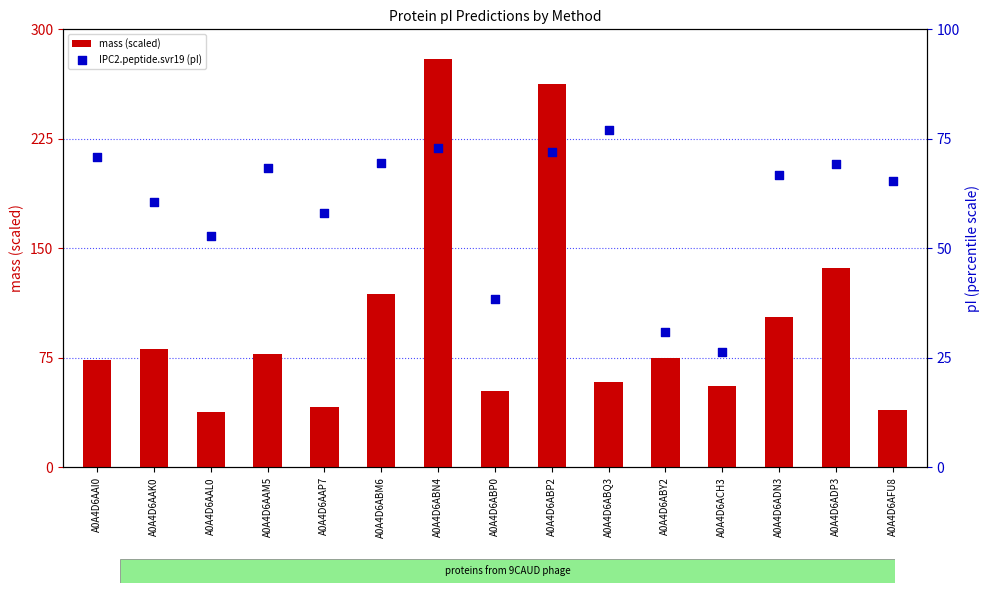

Which series reaches the maximum Y coordinate?

mass (scaled)